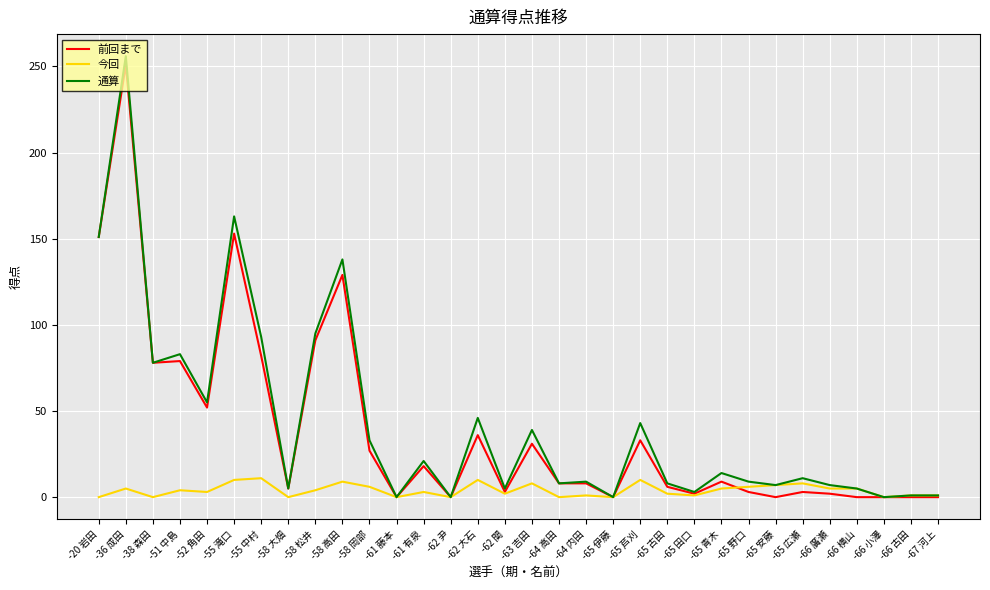

At which label does 今回 first exceed 4?

-36 成田